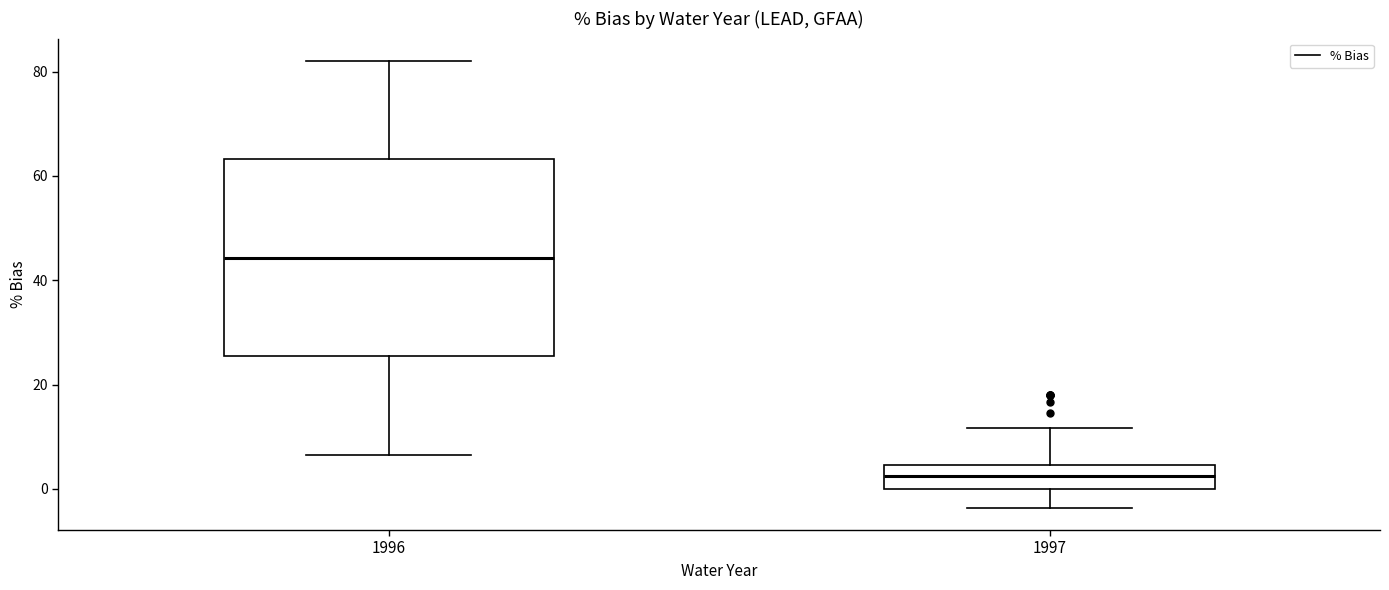

Comparing the boxes themselves (not the whiskers), which one is the tallest?

1996